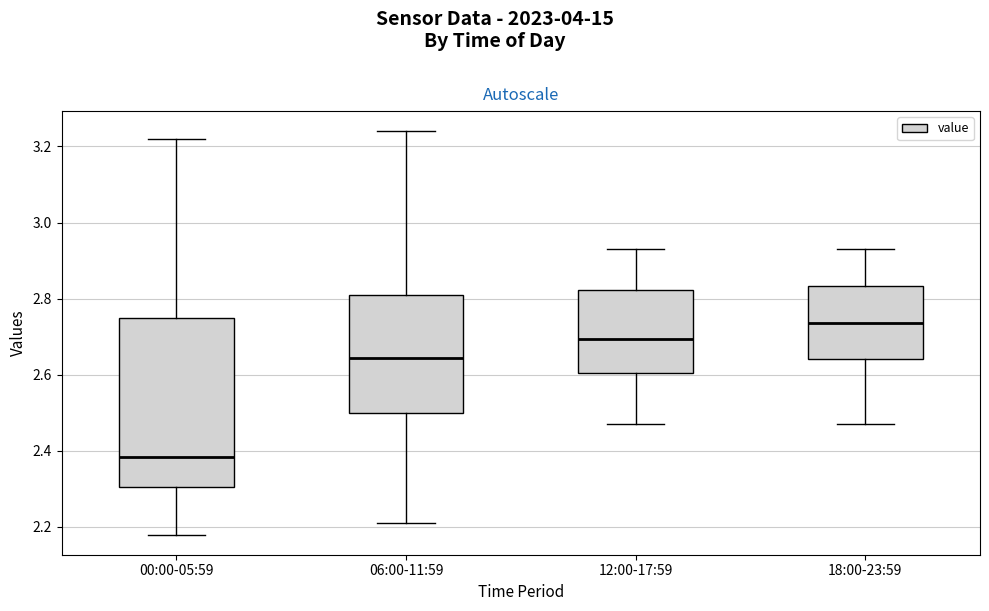

Where does the lower whisker of the box for 06:00-11:59 end on the y-axis? The values are not printed on the chart, so give them approximately, as read against the axis.

2.22